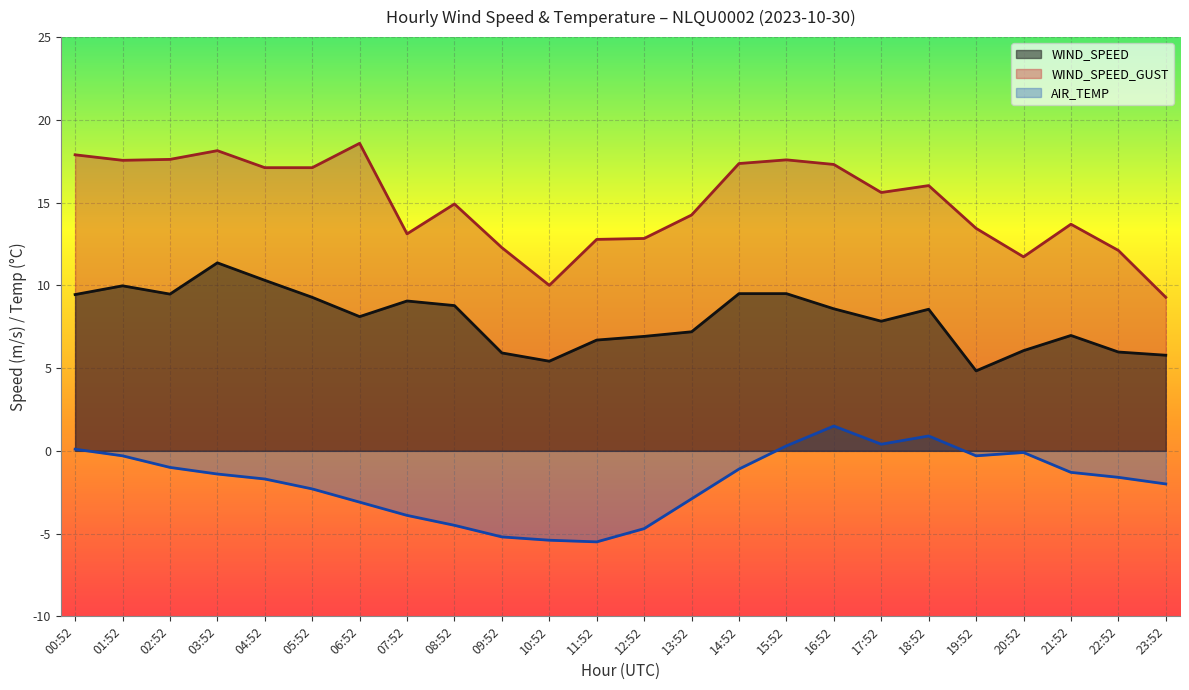

List the labels in order of WIND_SPEED_GUST value, largest first.

06:52, 03:52, 00:52, 02:52, 15:52, 01:52, 14:52, 16:52, 04:52, 05:52, 18:52, 17:52, 08:52, 13:52, 21:52, 19:52, 07:52, 12:52, 11:52, 09:52, 22:52, 20:52, 10:52, 23:52